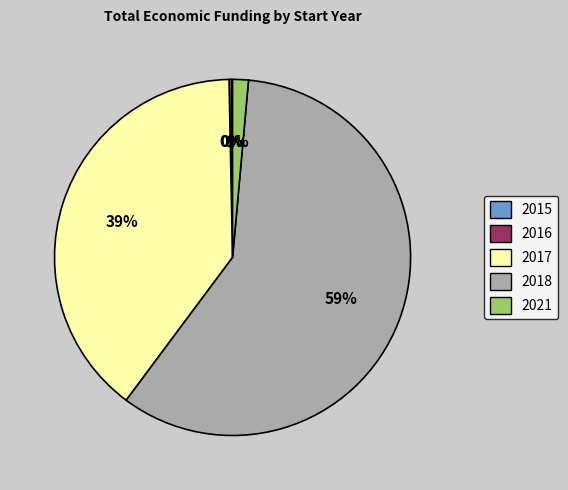

To the nearest percent, what is the average slice percentage?

20%